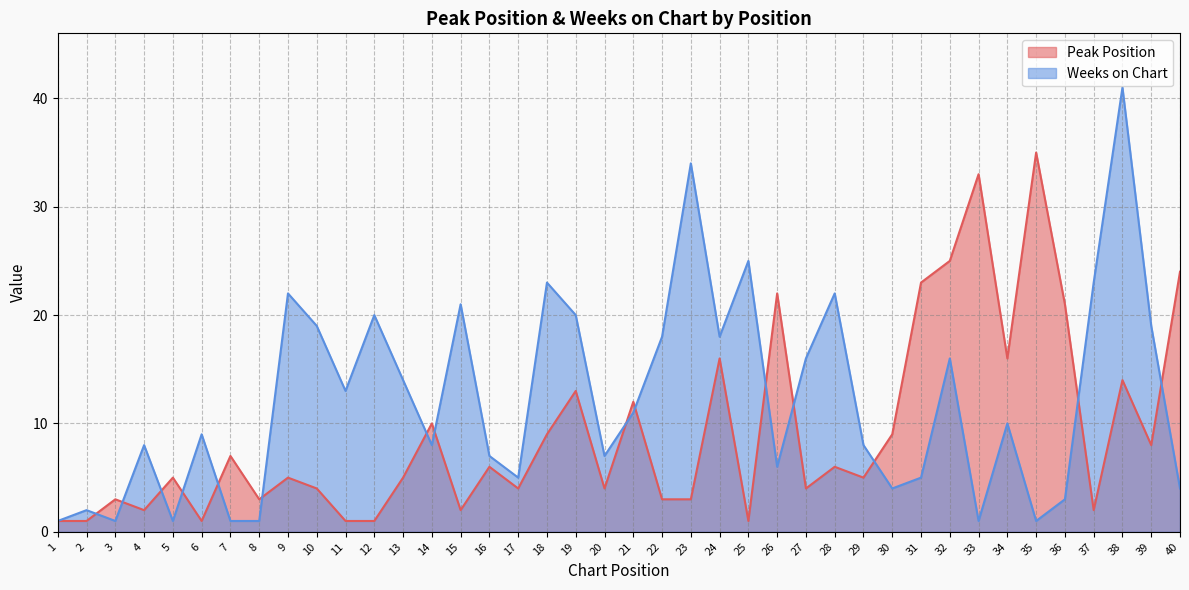

At how many categories does at least one series exceed 5?

34